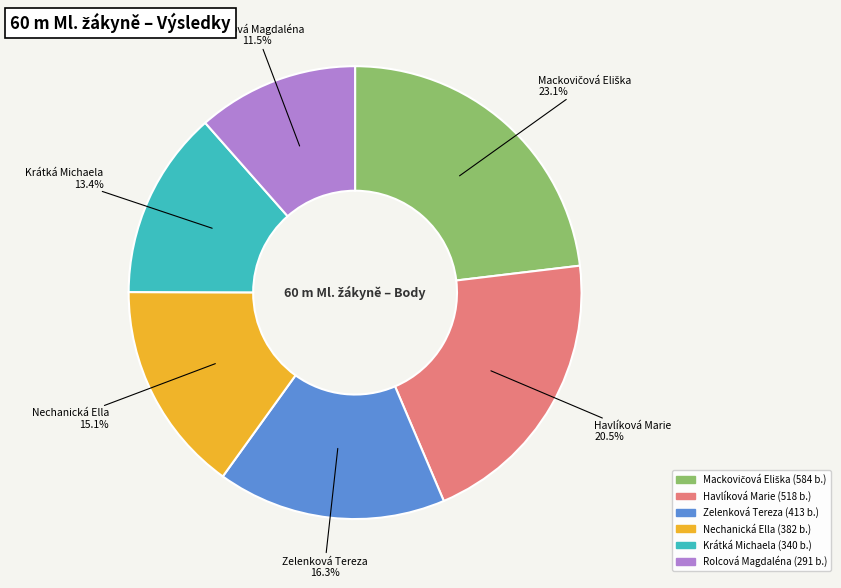

To the nearest percent, what is the combined percentage of Krátká Michaela and Havlíková Marie?

34%